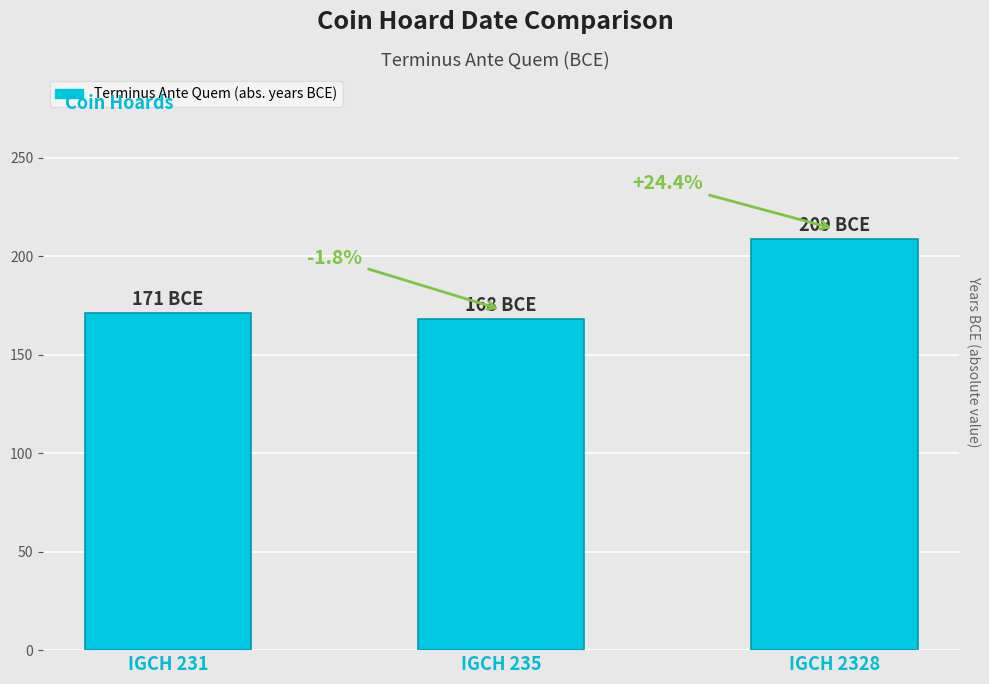

Are the bars horizontal?

No